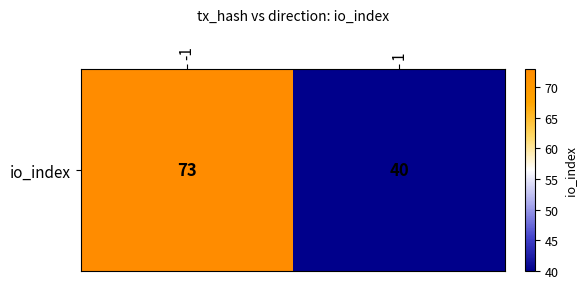

What is the average value?

56